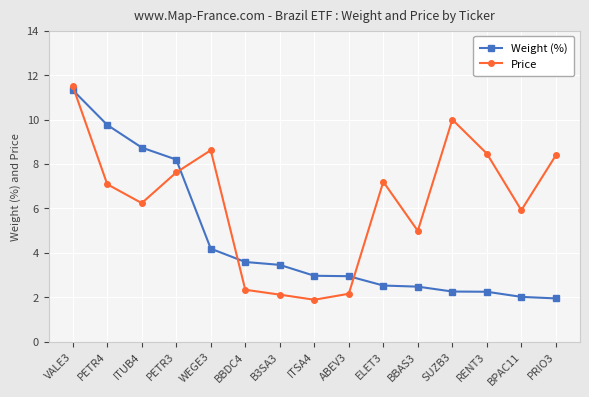

How many times do Weight (%) and Price cross each other?

4